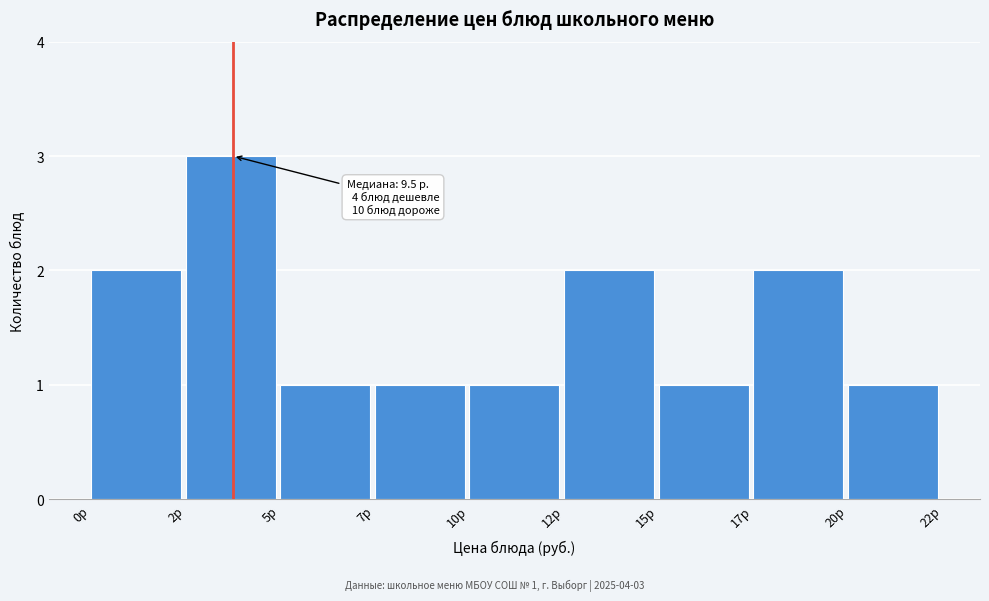

Reading left to right, extract all data points from this chart.

2	3	1	1	1	2	1	2	1